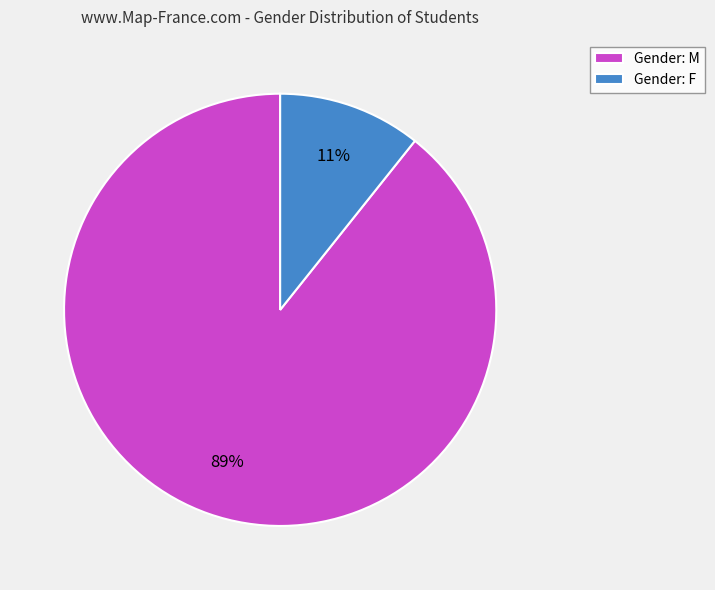

The Gender: F slice represents 11% of the pie. True or false?

True